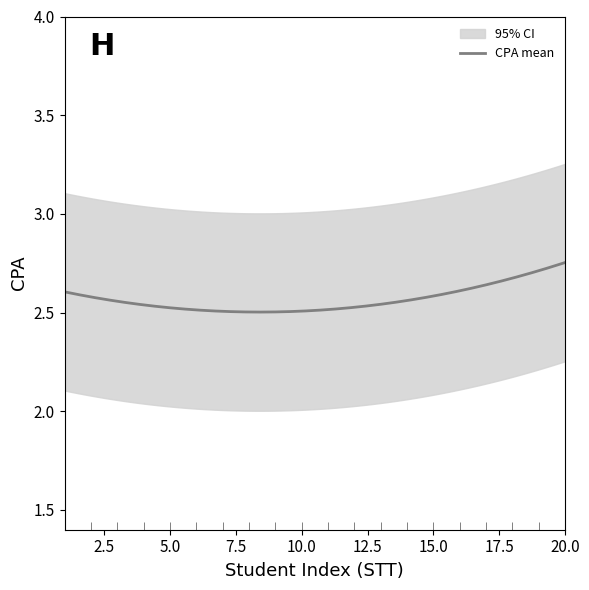

What is the value of the CPA_mean point at the 6th from the left?

2.6